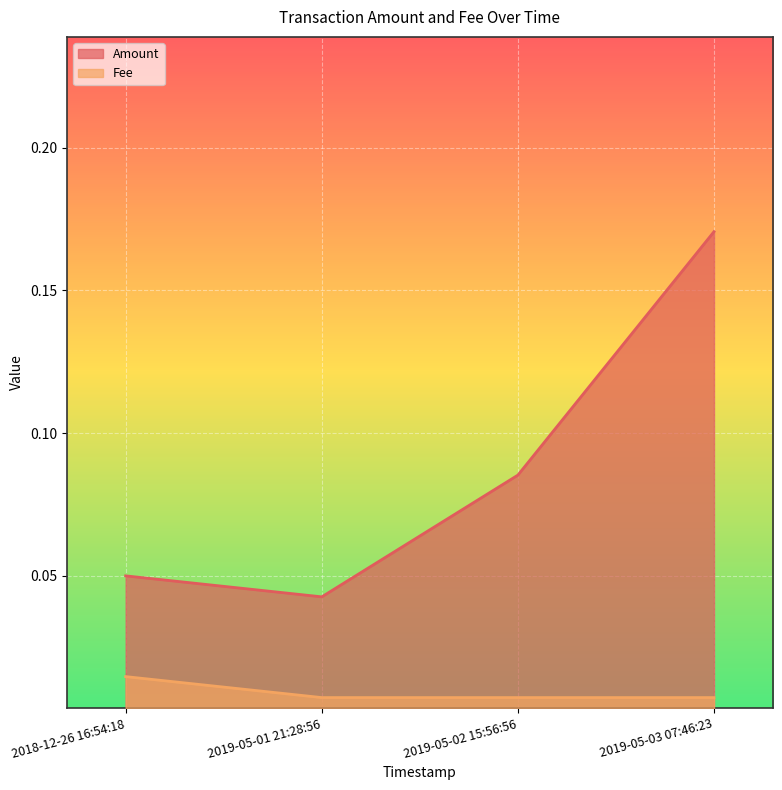

True or false: Fee and Amount intersect in this chart.

False